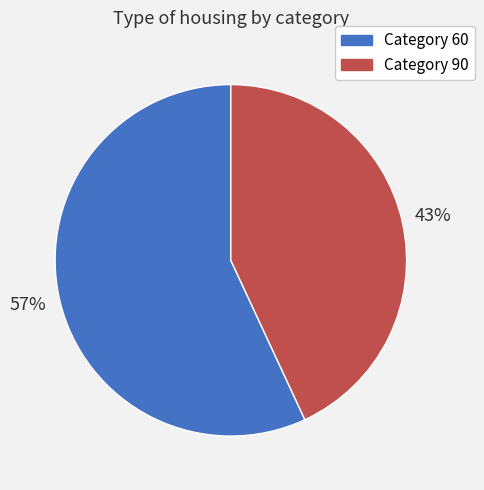

What is the ratio of the value at Category 60 to the value at Category 90?

1.3